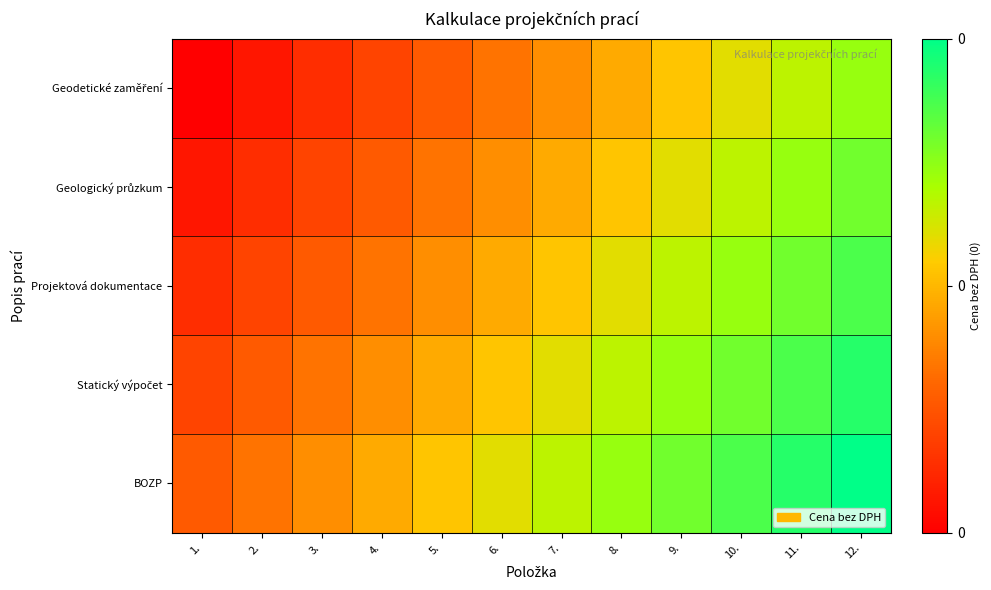

What is the spread (max minus min) of values at 8.?

0.3